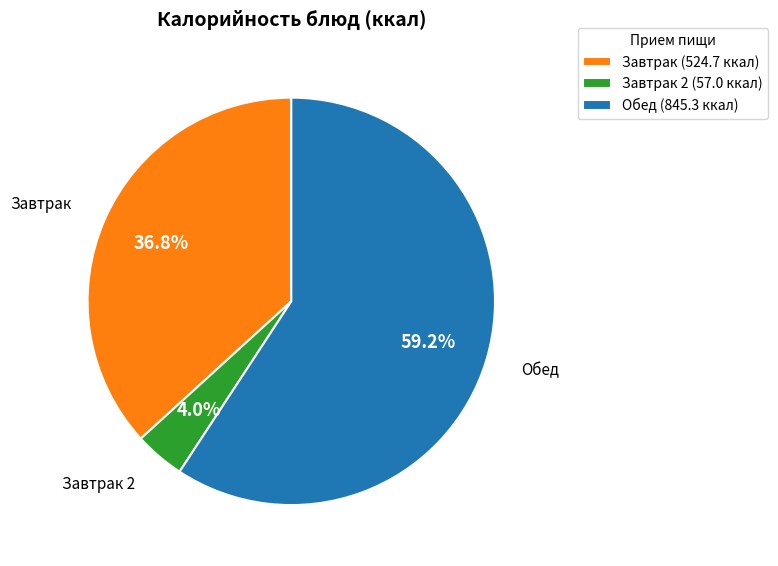

Is Завтрак 2 (57.0 ккал) the majority of the pie?

No